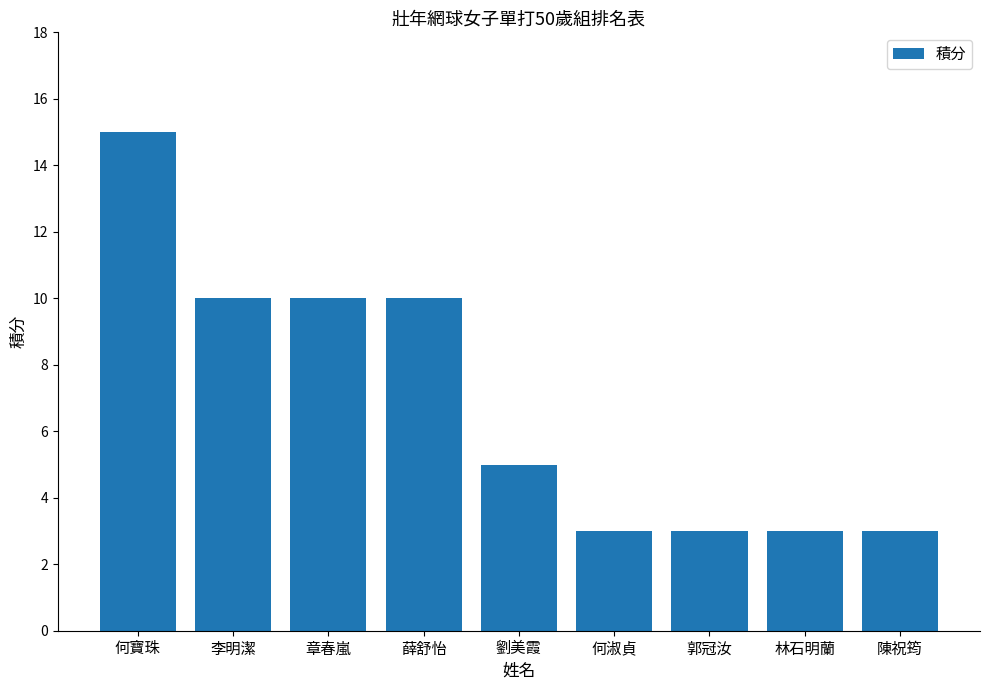

How many series are shown in this chart?

1